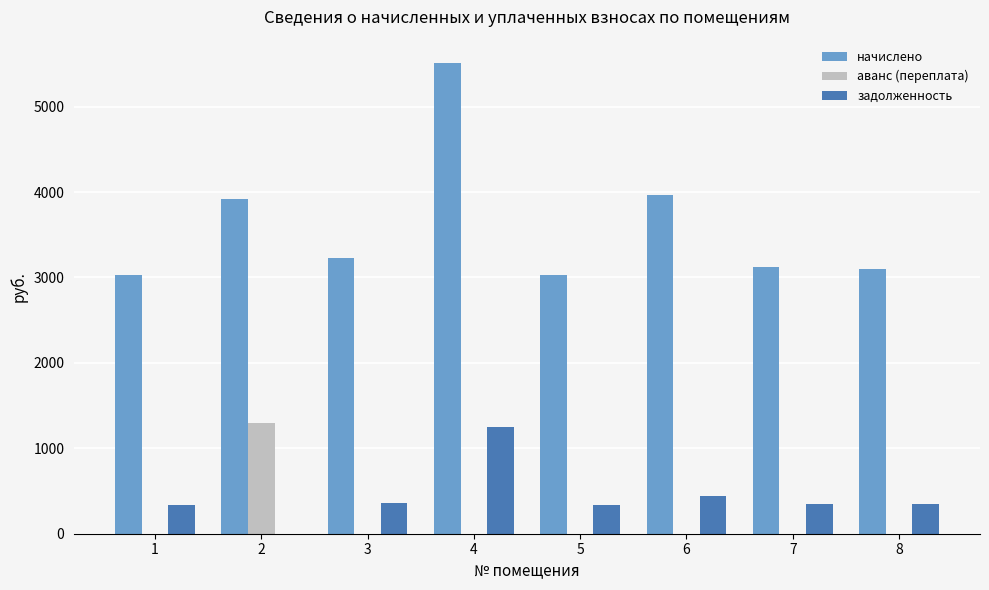

Which series has the largest range (max minus min)?

начислено